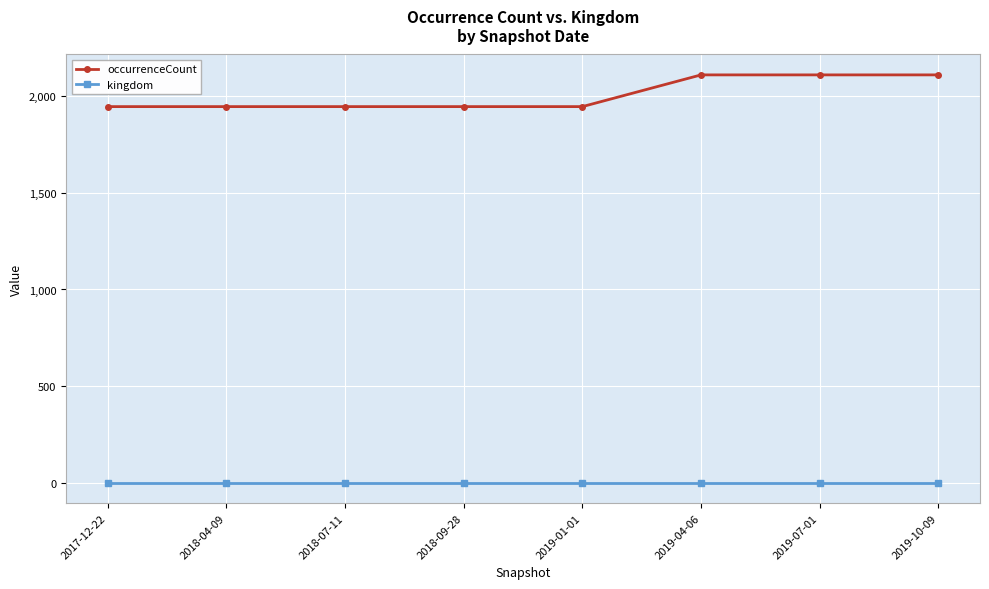

True or false: occurrenceCount has a value of 957 at 2018-09-28.

False